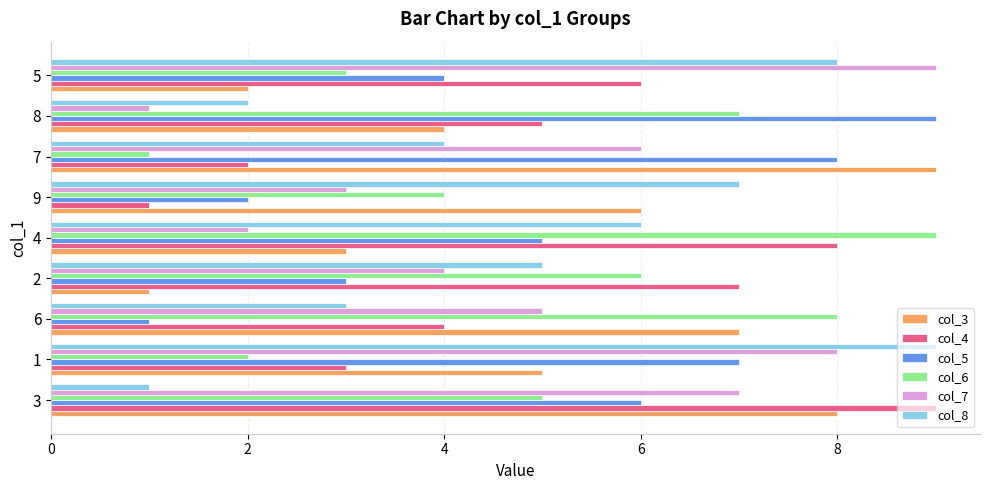

How many values in the col_3 series are below 5?

4